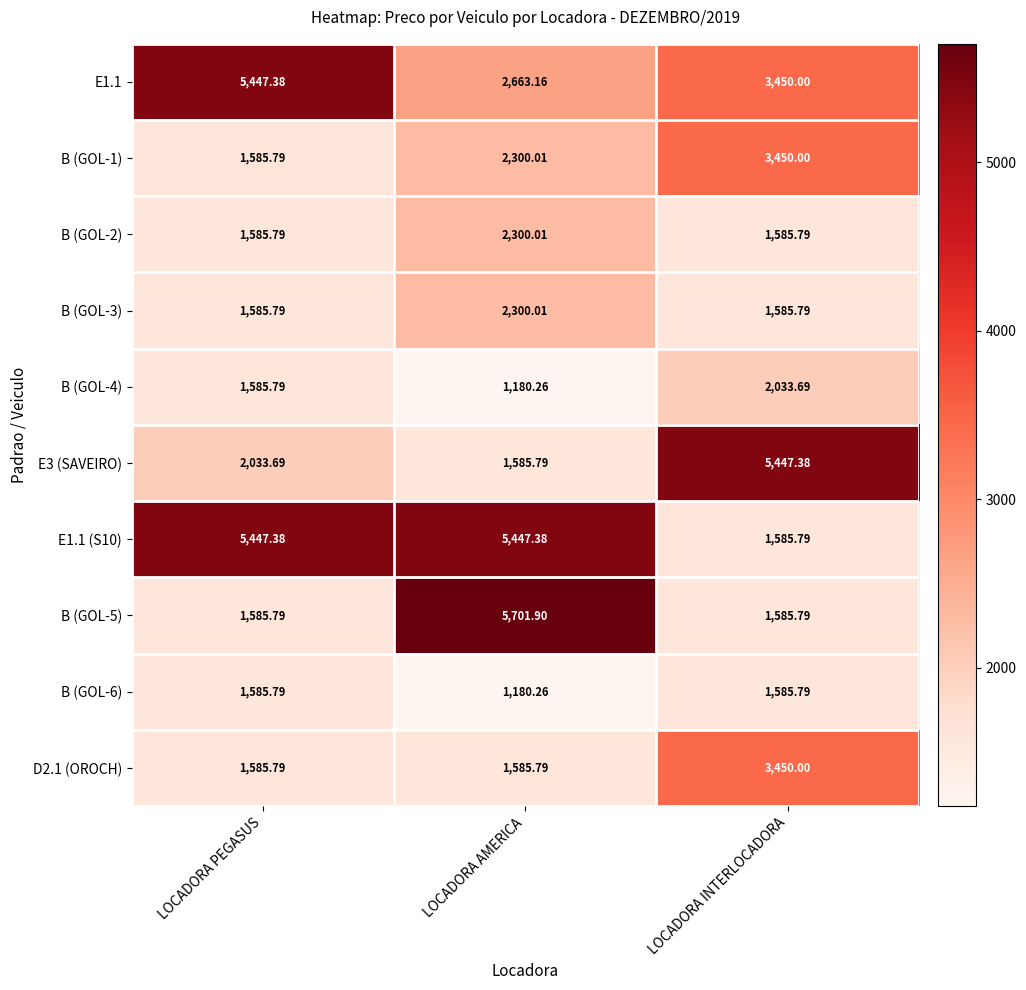

List the labels in order of E1.1 value, smallest first.

LOCADORA AMERICA, LOCADORA INTERLOCADORA, LOCADORA PEGASUS